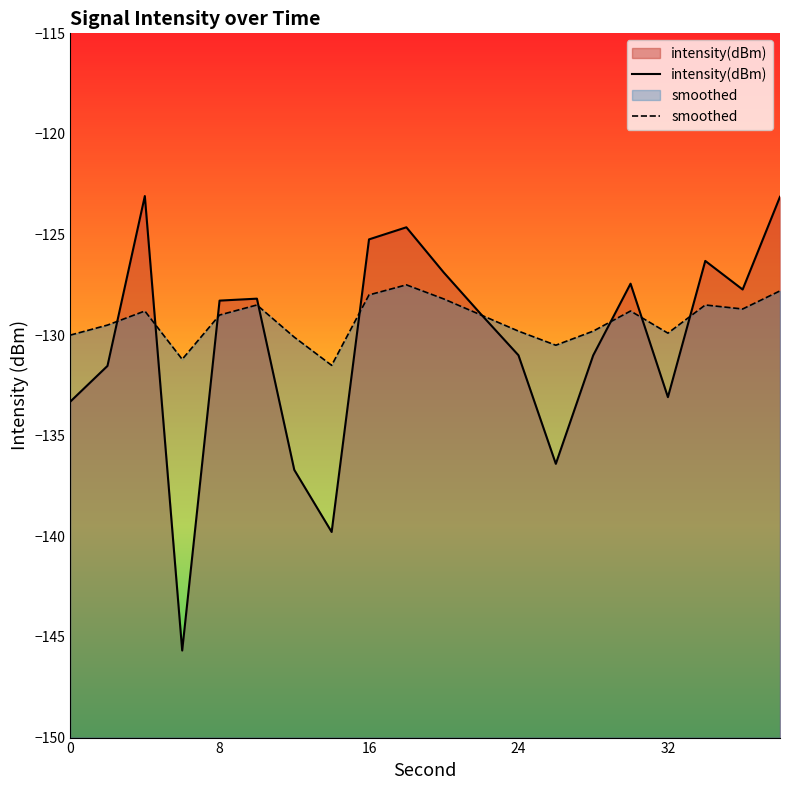

What is the total value across all series at 16?

-253.2